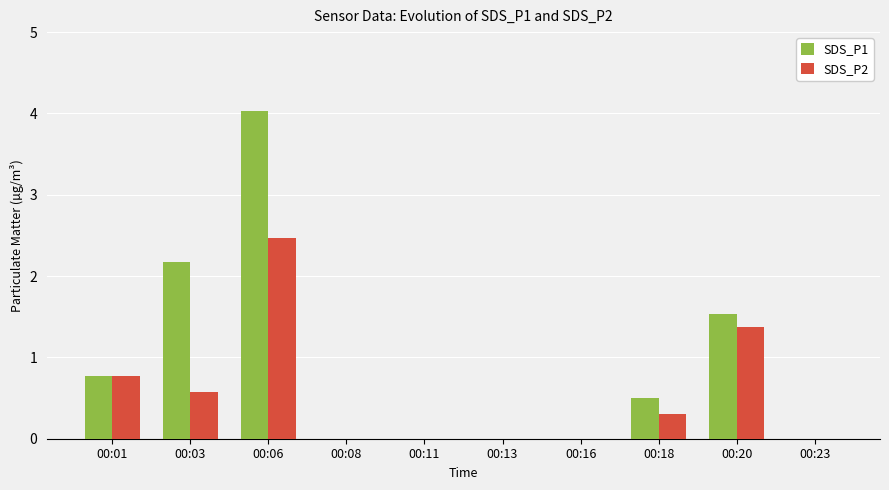

What is the sum of all SDS_P1 values?

9.0